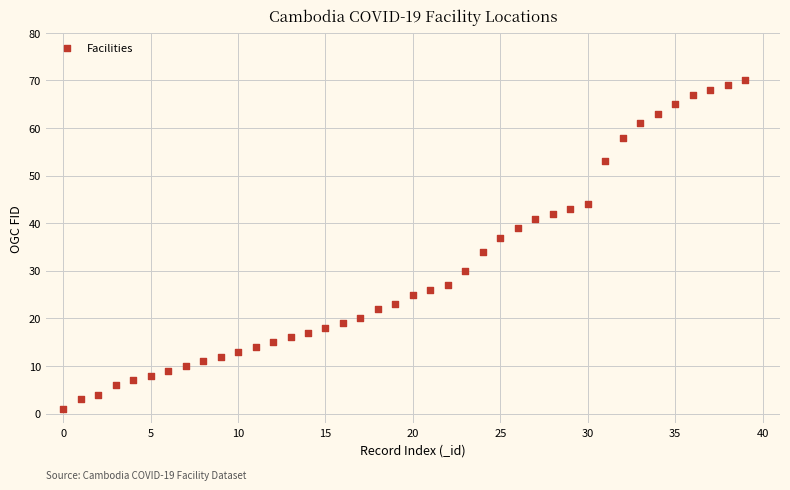

What is the range of Y values (max minus min)?

69